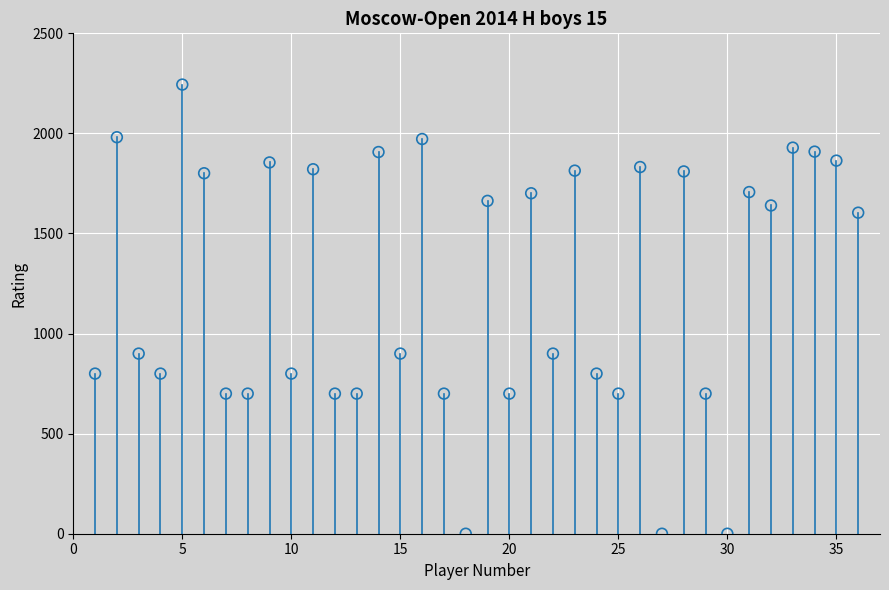

What is the range of Y values (max minus min)?

2244